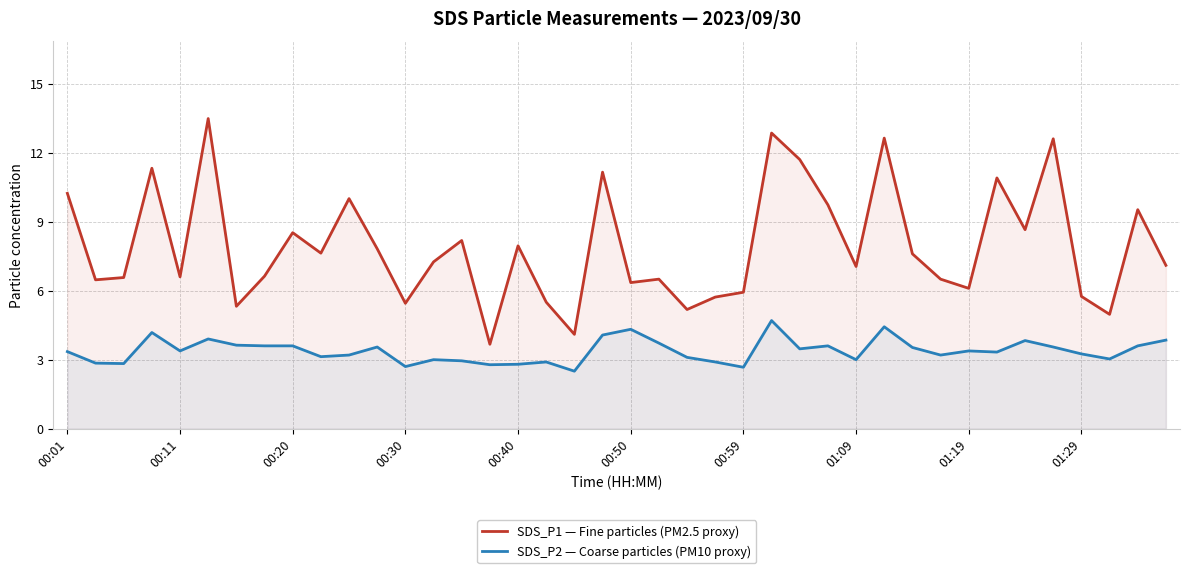

What is the difference between the highest and lowest values at 01:29?

2.5